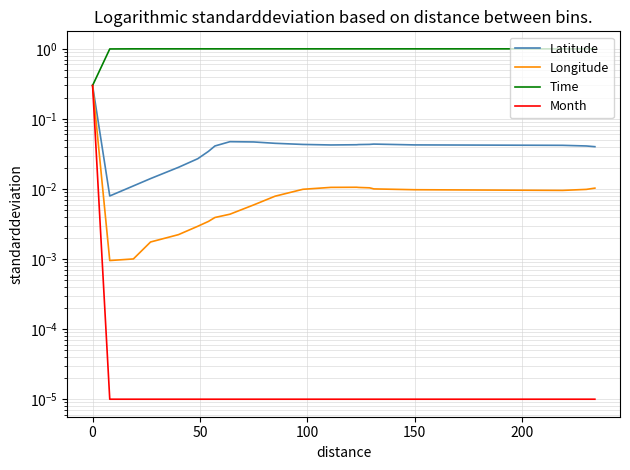

Is the value of Month at 18 greater than the value of Latitude at 9?

No